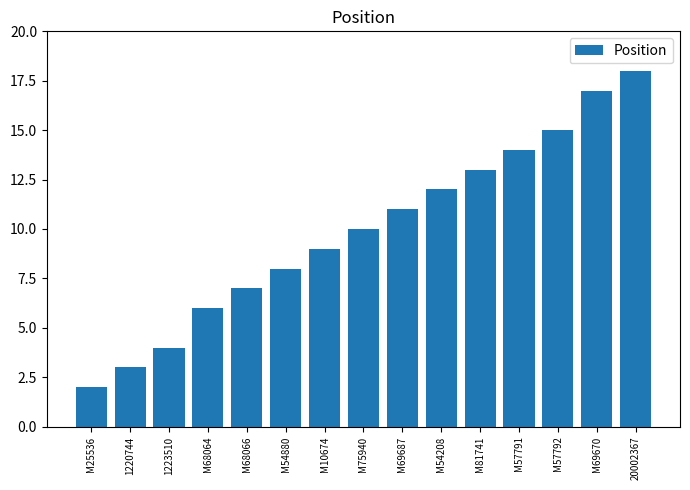

Between M69670 and 1220744, which is larger?

M69670